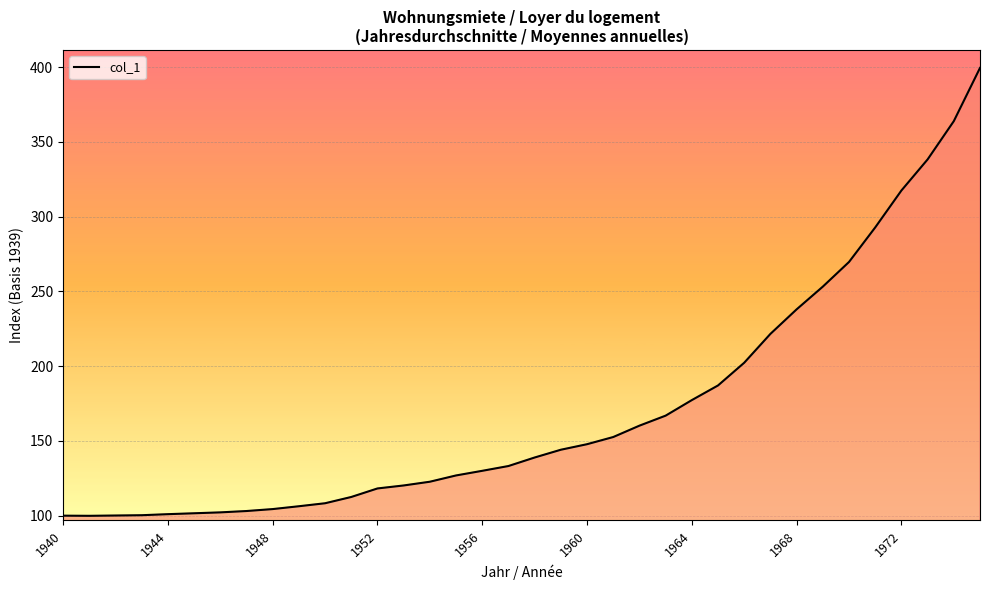

Does the chart display data point markers on the line(s)?

No